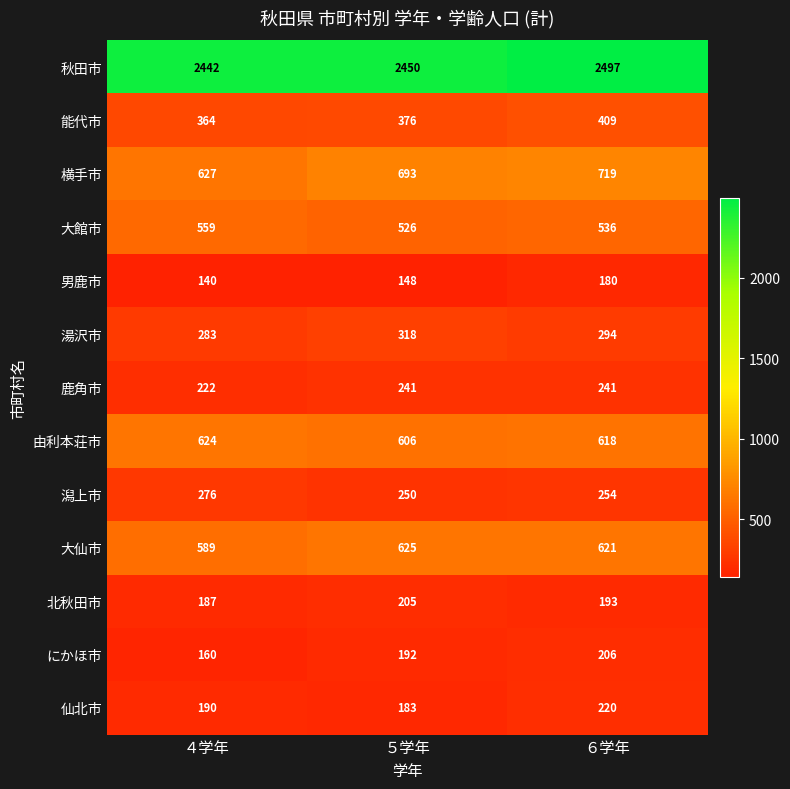

Count the number of categories in the chart.

3